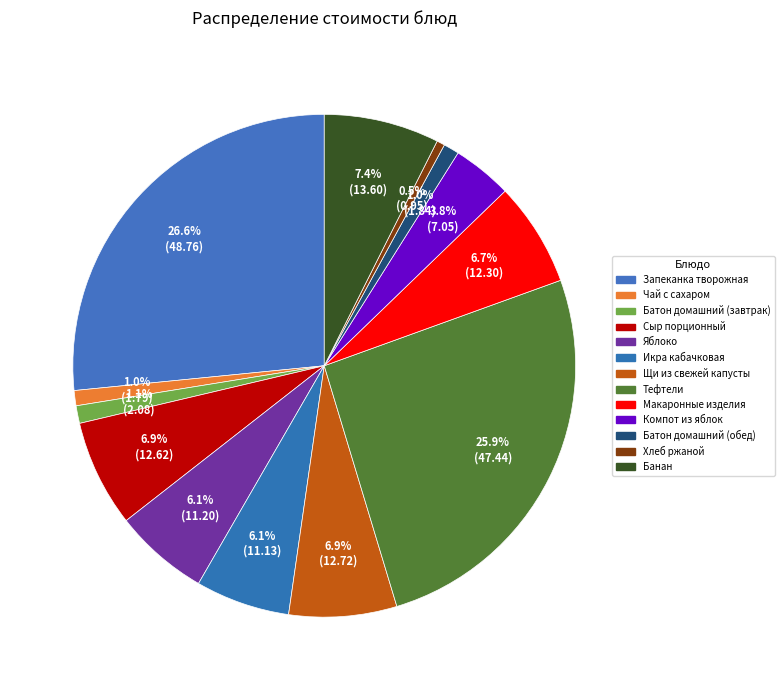

Between Макаронные изделия and Тефтели, which is larger?

Тефтели